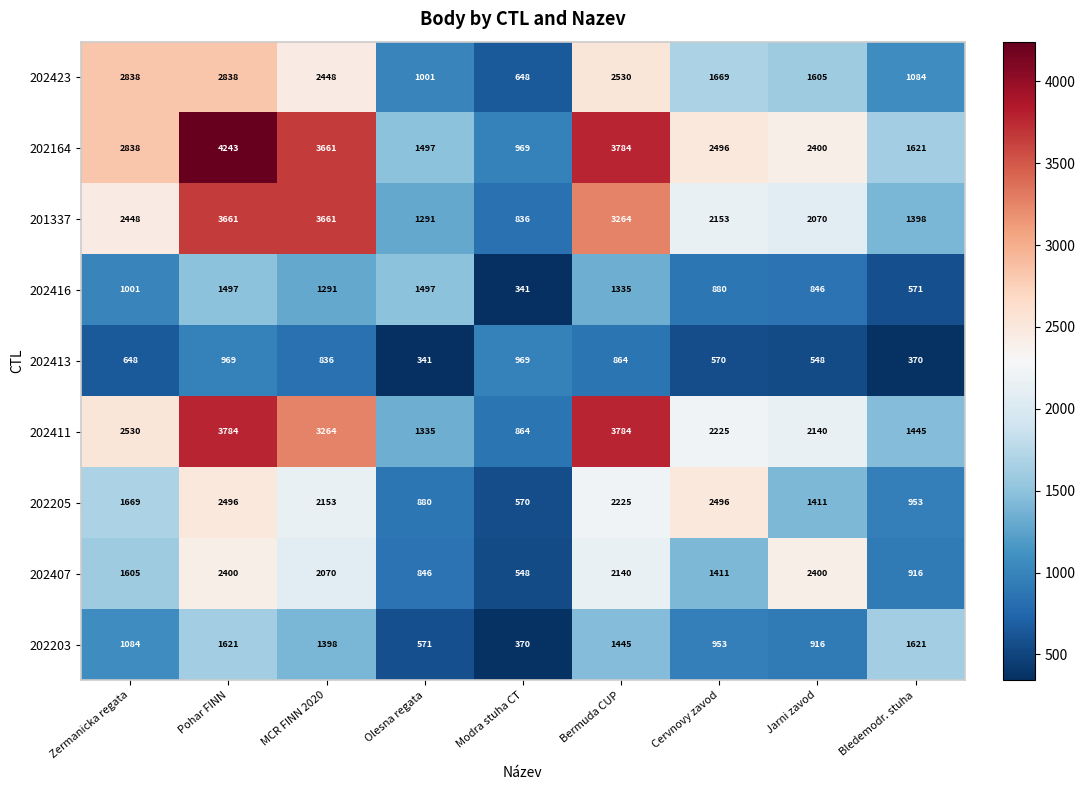

What value does the 202413 series have at Pohar FINN, to the nearest 50?

950